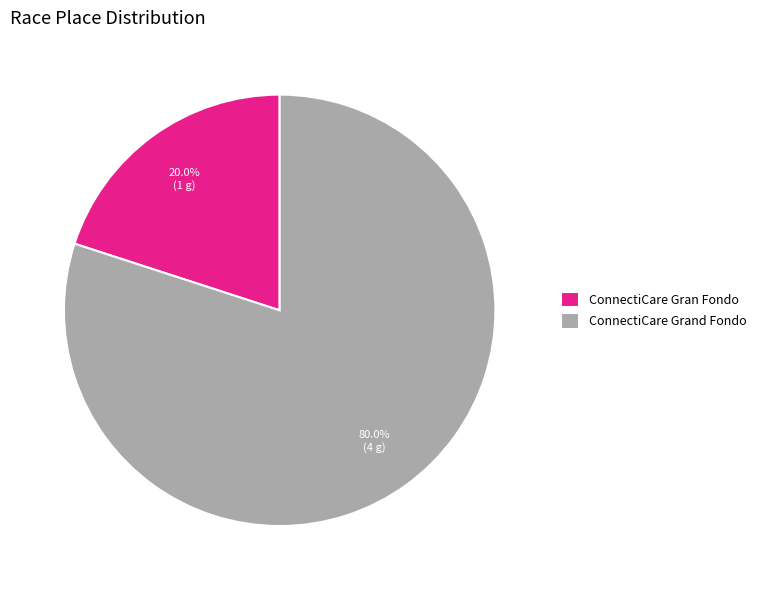

To the nearest percent, what percentage of the pie is ConnectiCare Grand Fondo?

80%